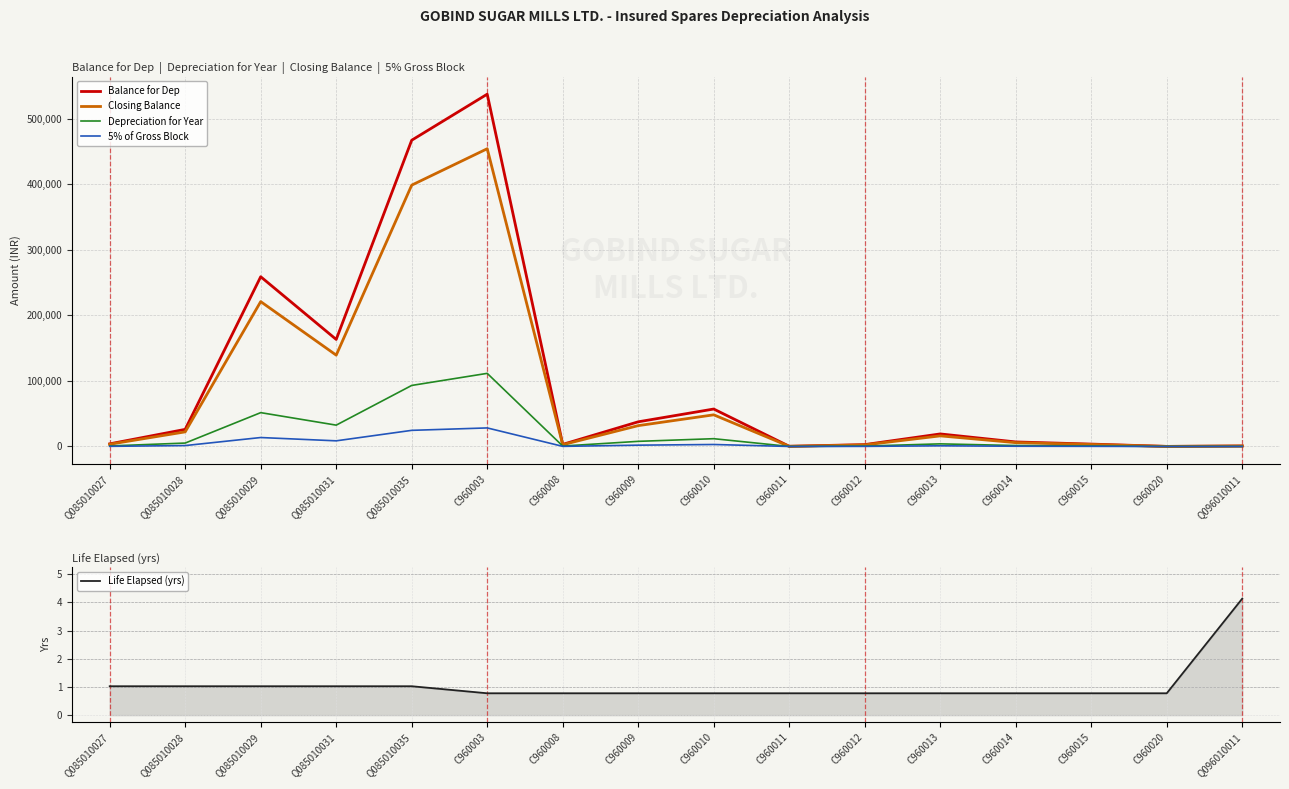

What is the label of the 16th point from the left?

Q096010011